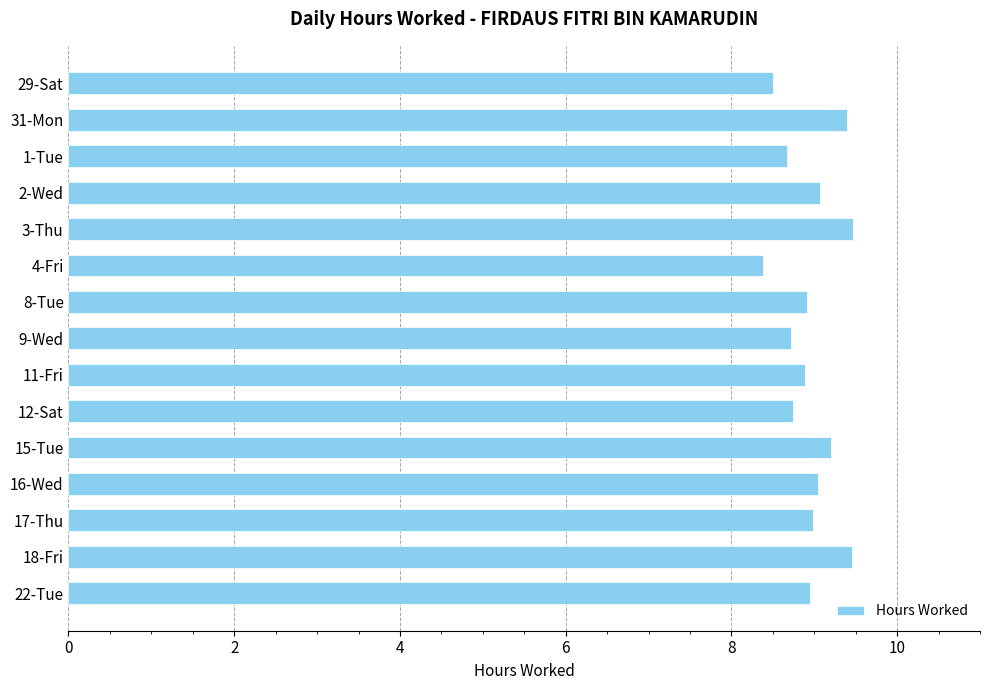

Which has a higher value, 18-Fri or 12-Sat?

18-Fri